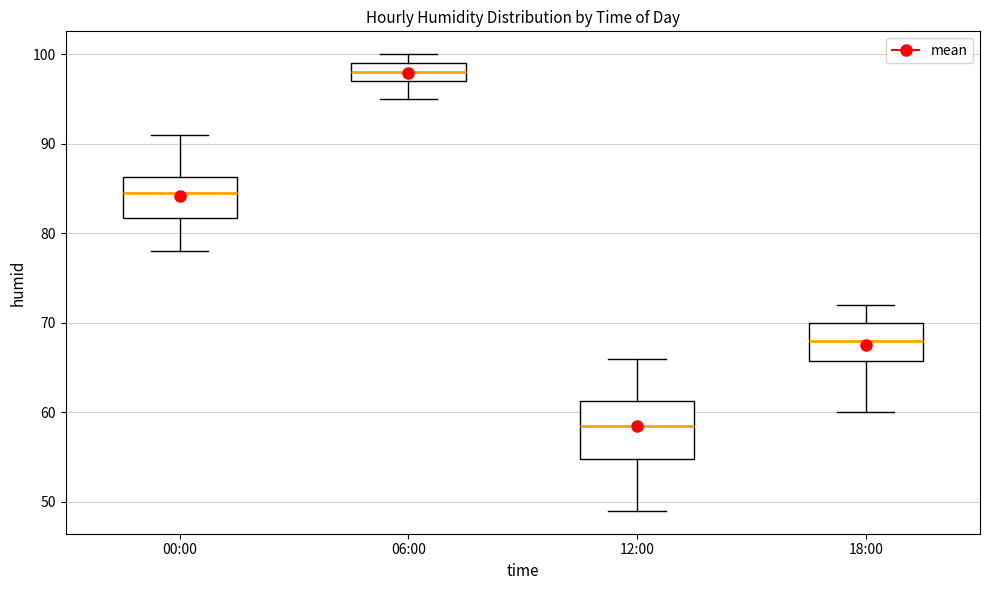

Reading left to right, read every box against the y-axis: the position of its median line, the range the box covers, and the ends of its whiskers. The values are not printed on the chart, so give them approximately, as read against the axis.

00:00: median 85, box 82 to 86, whiskers 78 to 91
06:00: median 98, box 97 to 99, whiskers 95 to 100
12:00: median 59, box 55 to 61, whiskers 49 to 66
18:00: median 68, box 66 to 70, whiskers 60 to 72